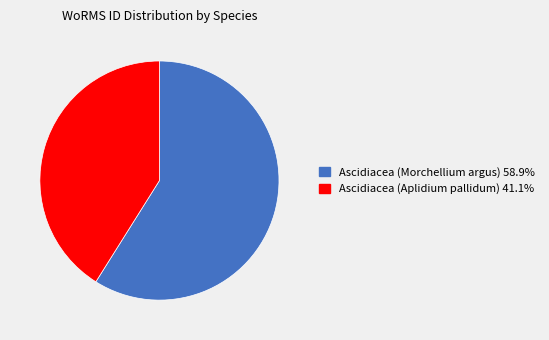

What is the ratio of the value at Ascidiacea (Aplidium pallidum) 41.1% to the value at Ascidiacea (Morchellium argus) 58.9%?

0.7